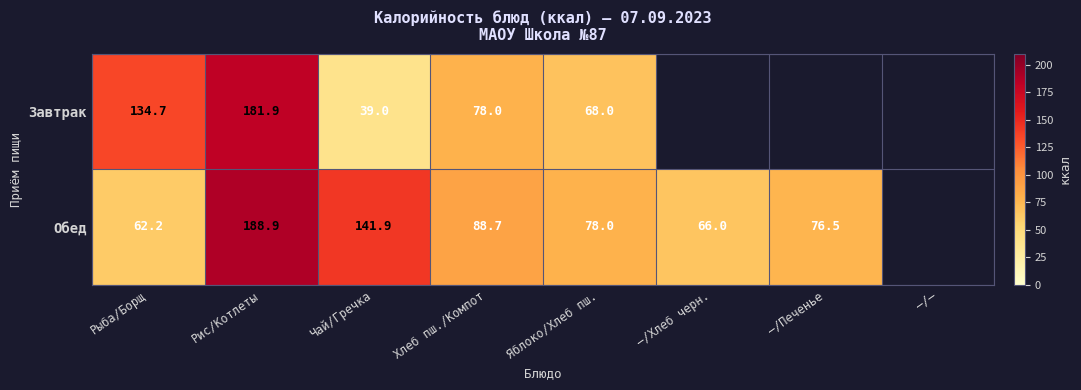

Is the value of Завтрак at Чай/Гречка greater than the value of Обед at Чай/Гречка?

No